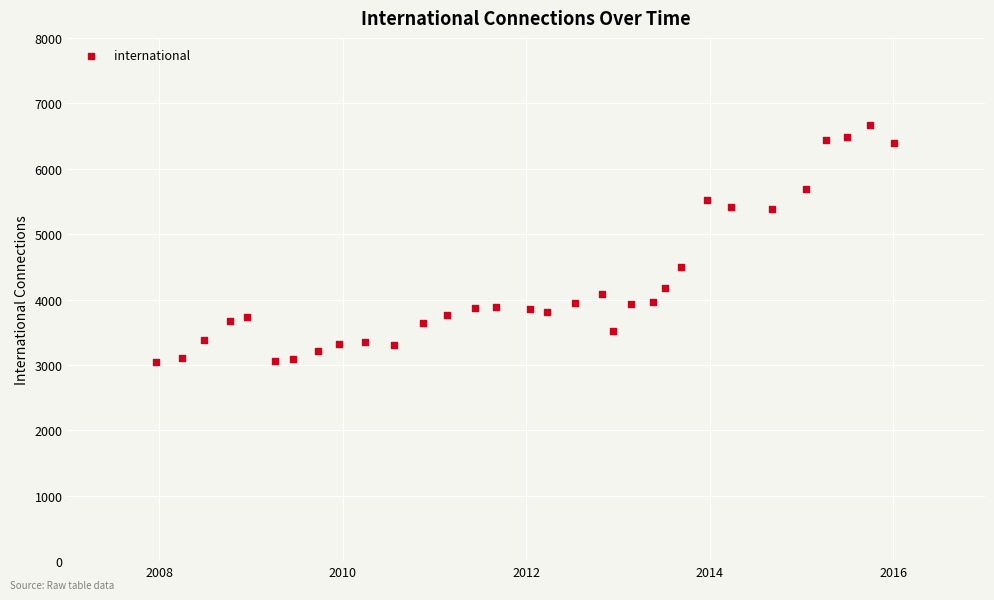

What Y value in the scatter plot is closest to 4854?

4497